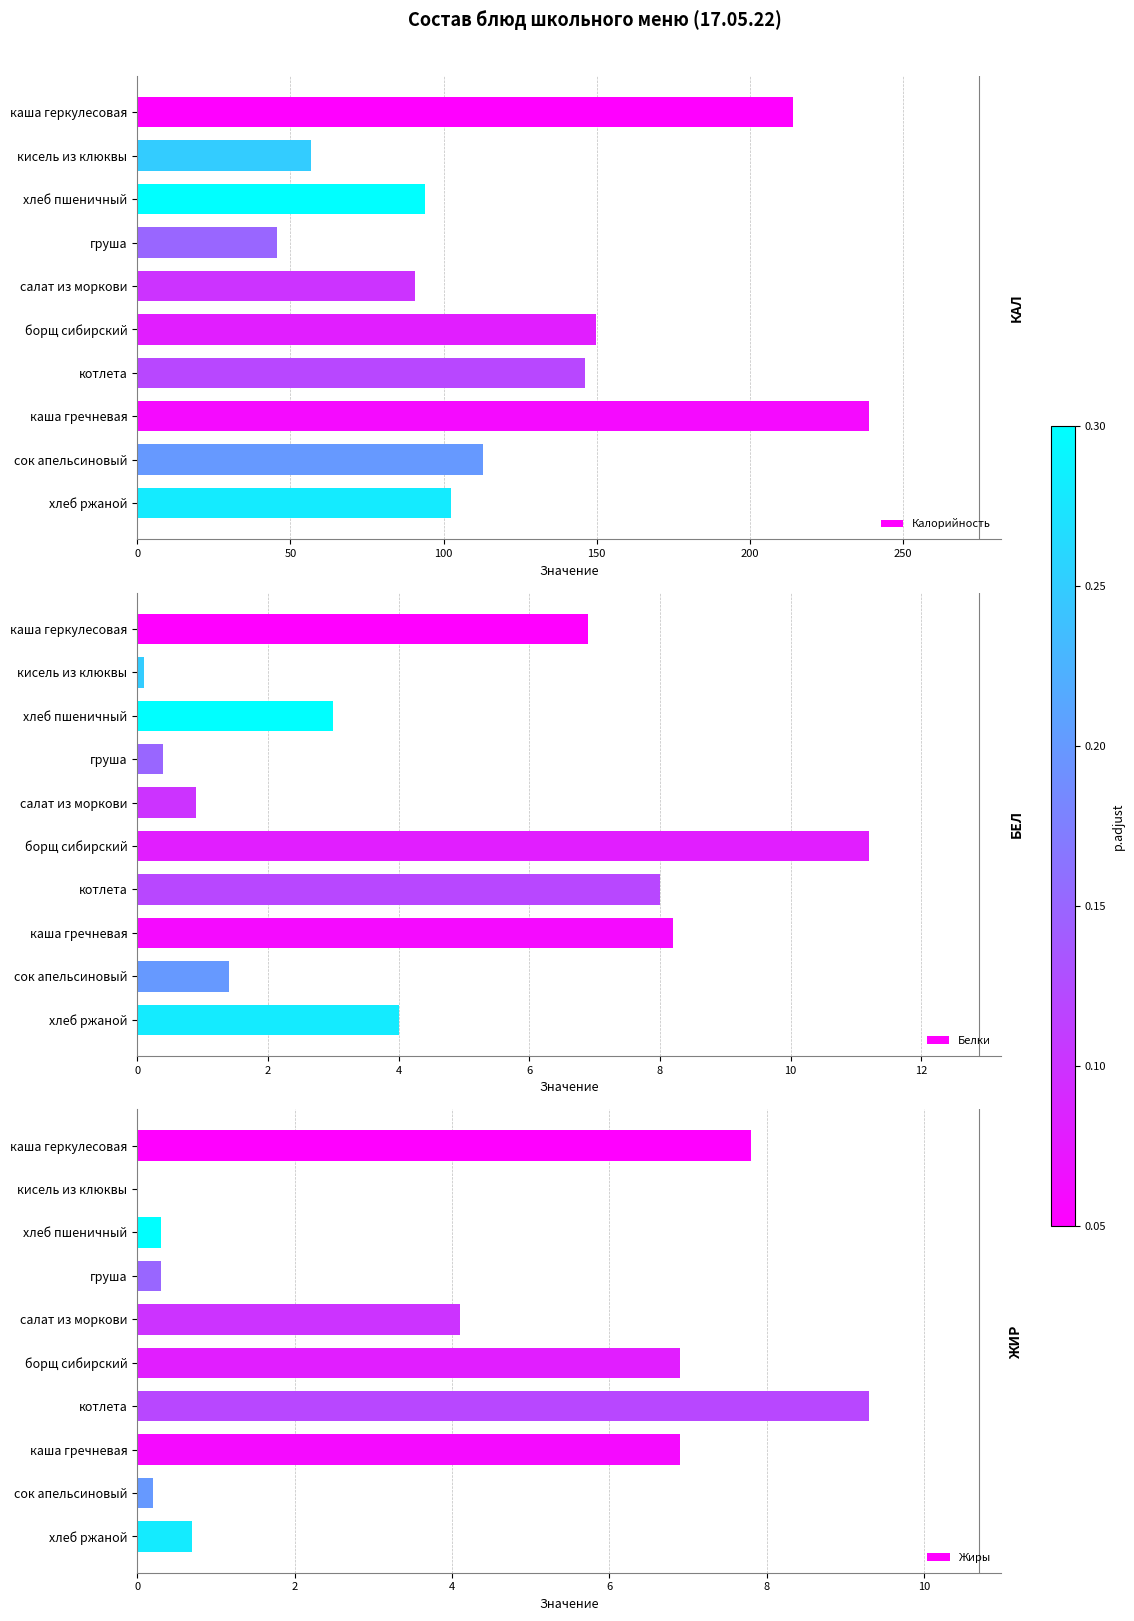

What is the difference between the maximum and second lowest values in the Белки series?

10.8